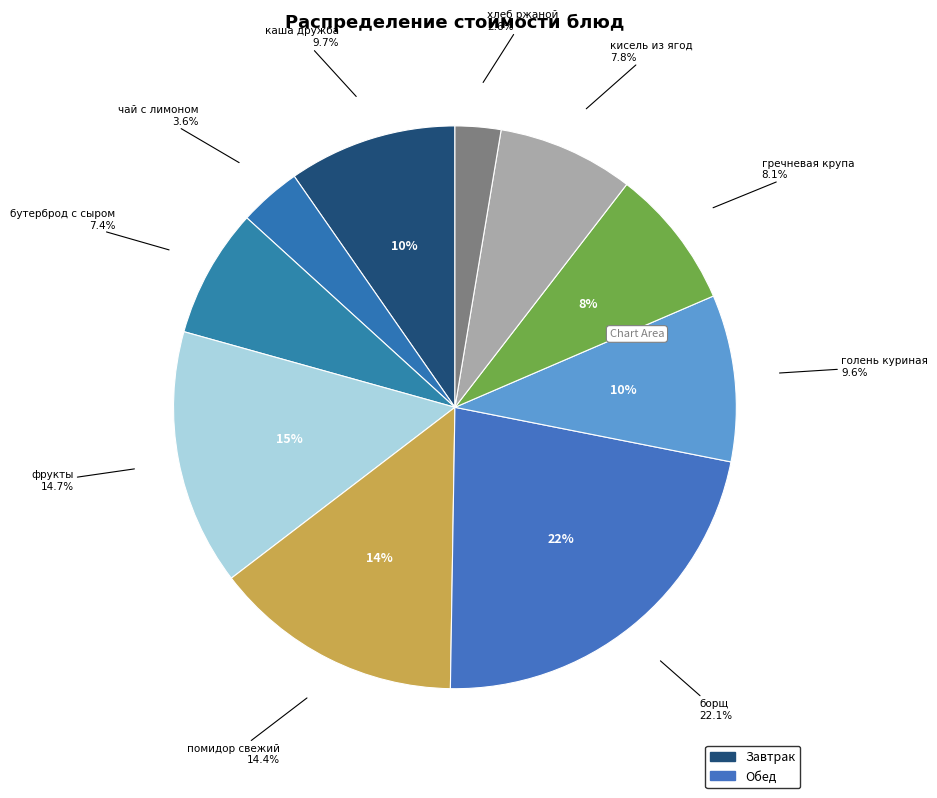

Count the number of slices in the pie.

10